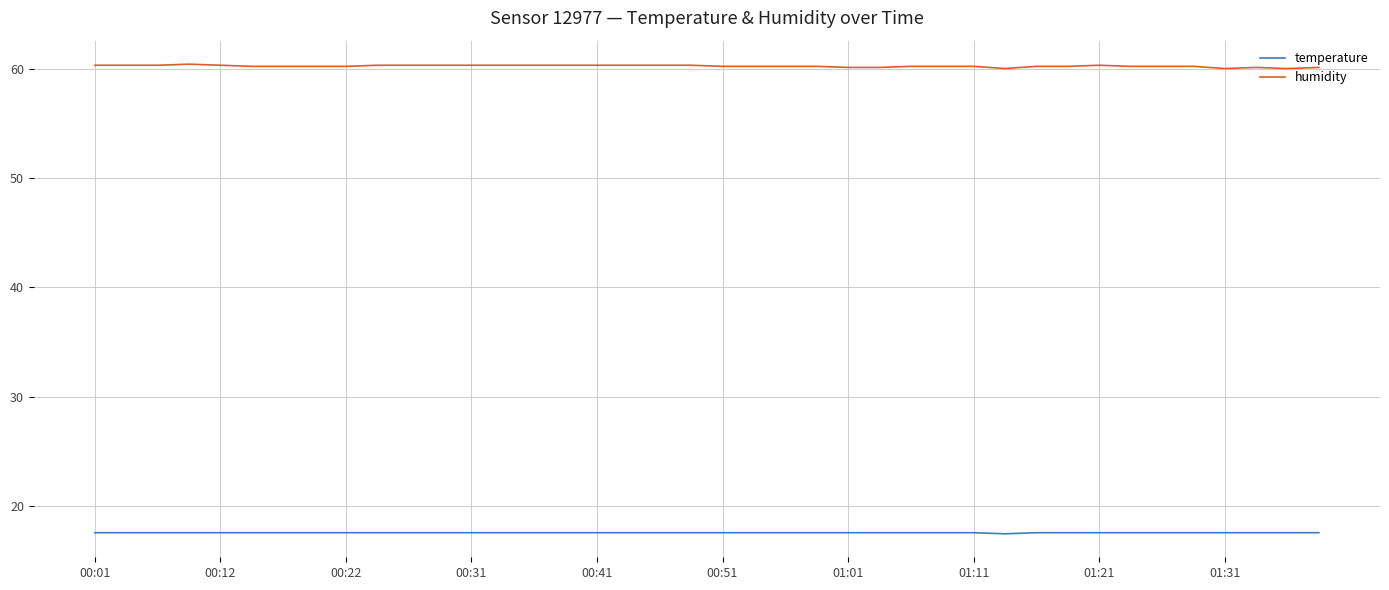

What is the smallest value displayed?

17.5